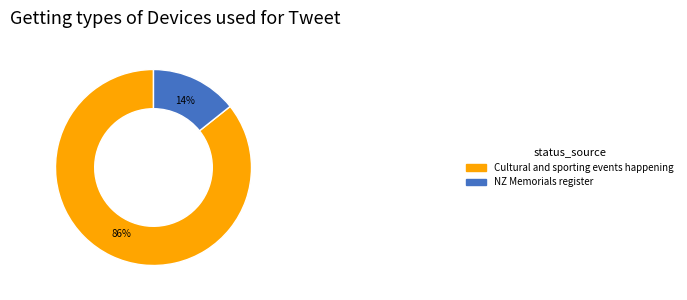

Rank the categories by value from lowest to highest.

NZ Memorials register, Cultural and sporting events happening